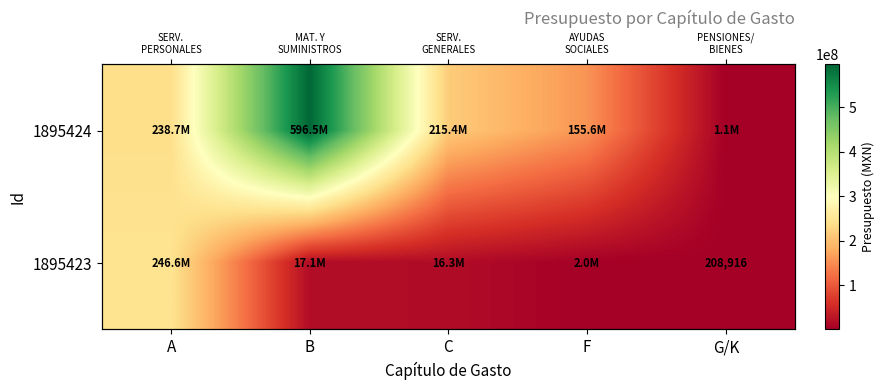

Is it true that 1895424 equals 699501.1 at G/K?

False